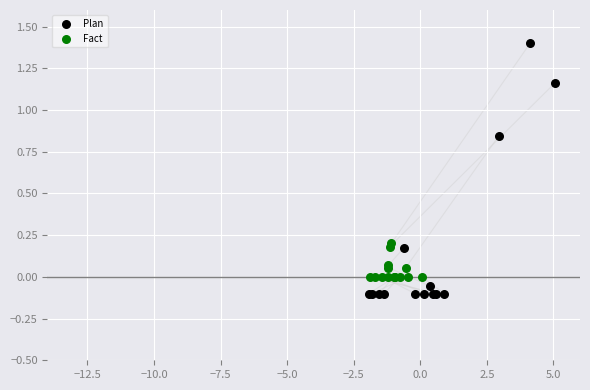

Which series has the widest spread of Y values?

Plan